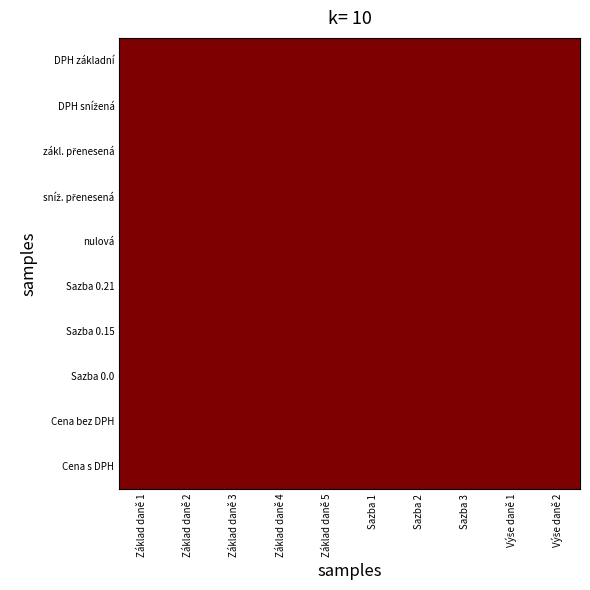

What is the spread (max minus min) of values at 5?

0.2